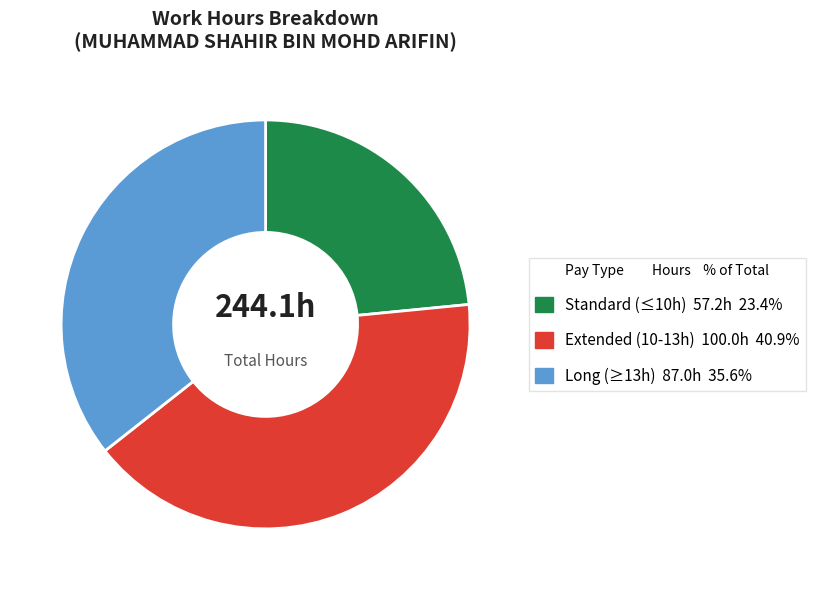

Is there any slice that represents more than half of the pie?

No